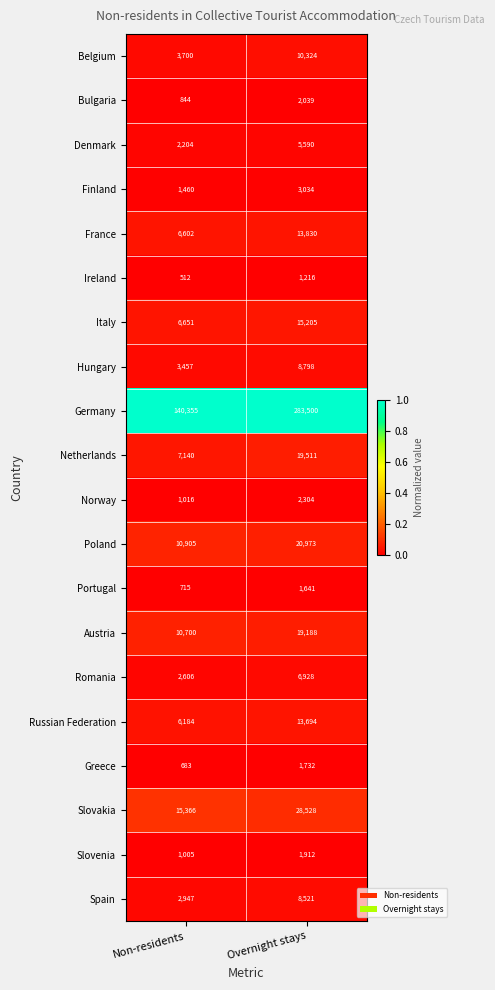

Which series has the widest spread of values?

Germany